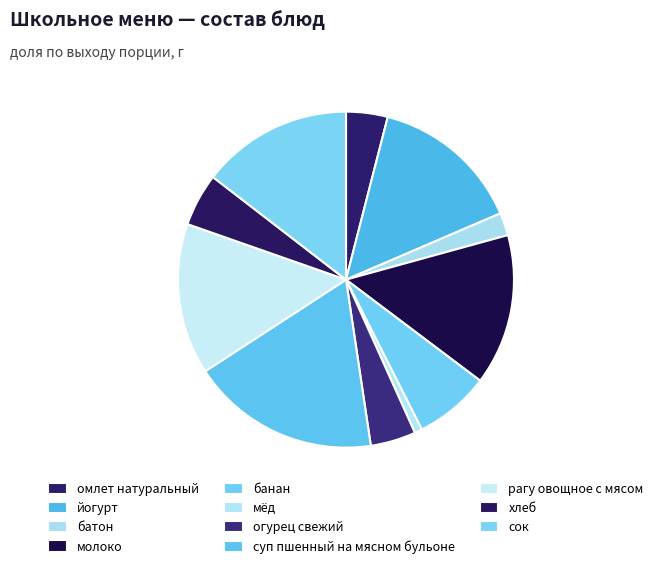

To the nearest percent, what is the difference between the largest and smallest slice percentages?

17%